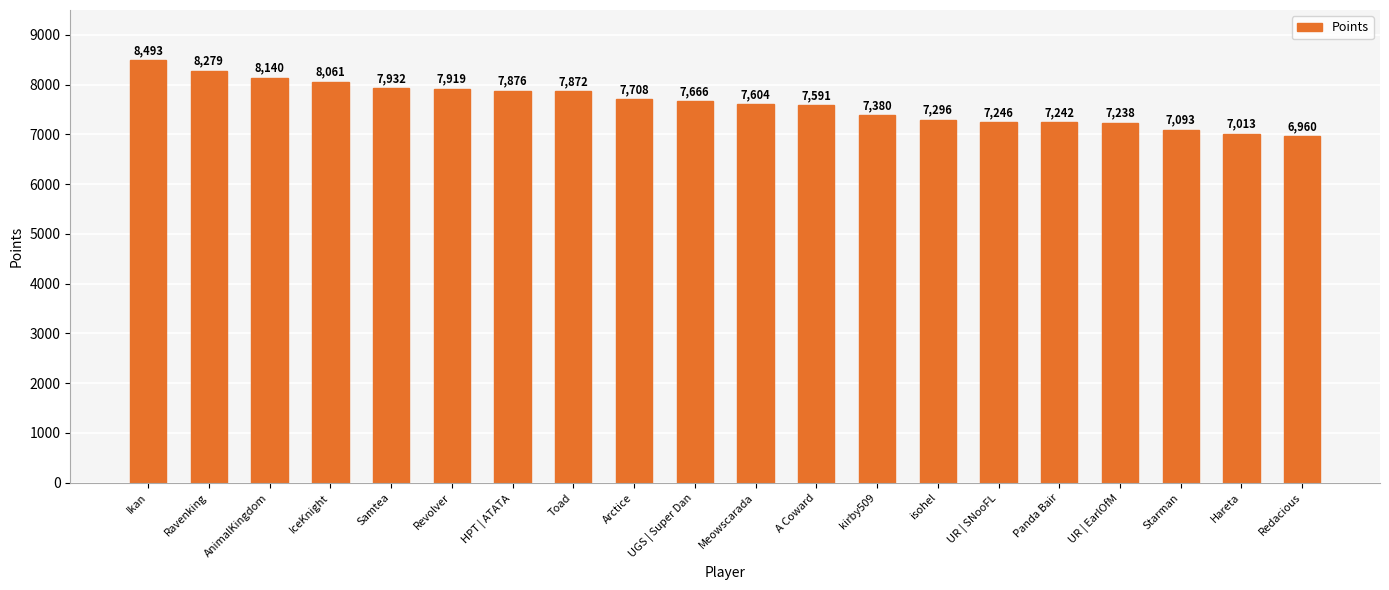

What is the label of the 19th bar from the left?

Hareta